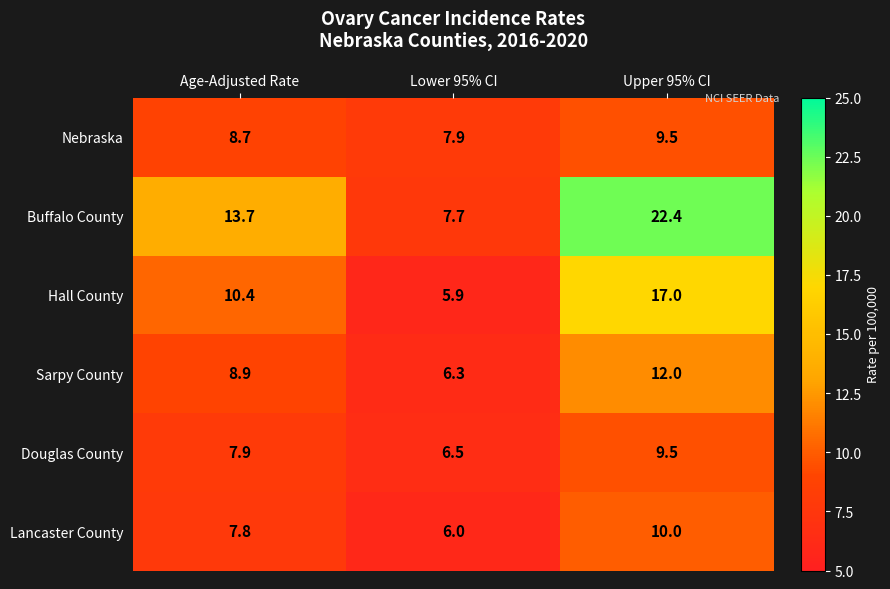

Rank the categories by Douglas County value from lowest to highest.

Lower 95% CI, Age-Adjusted Rate, Upper 95% CI